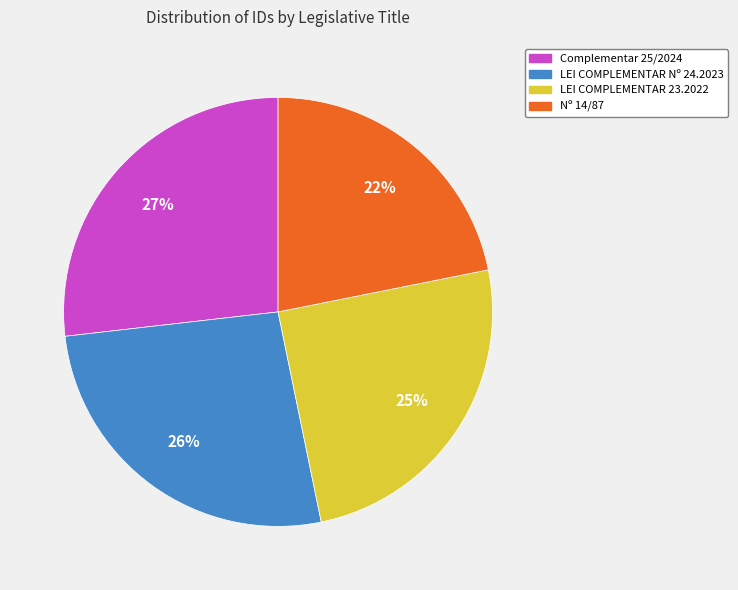

To the nearest percent, what percentage of the pie is Nº 14/87?

22%